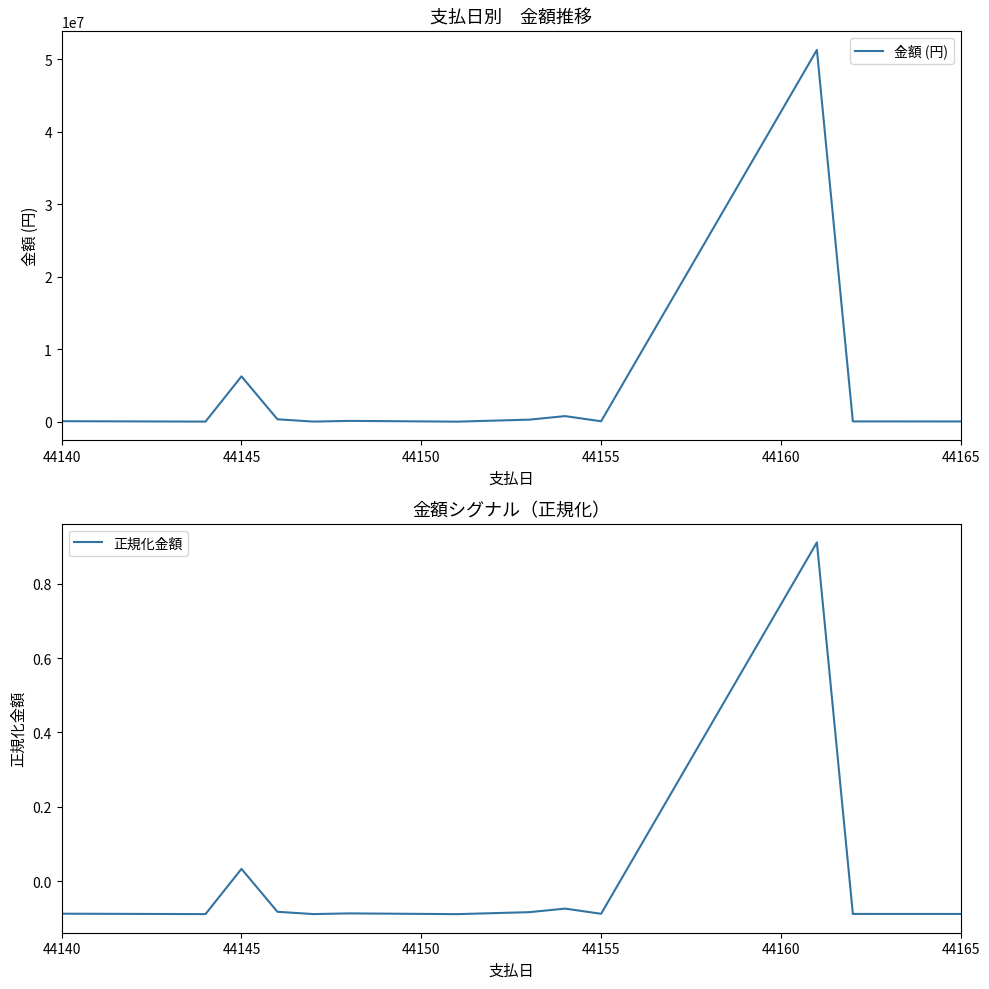

What is the highest value of the 金額 (円) series?

51285000